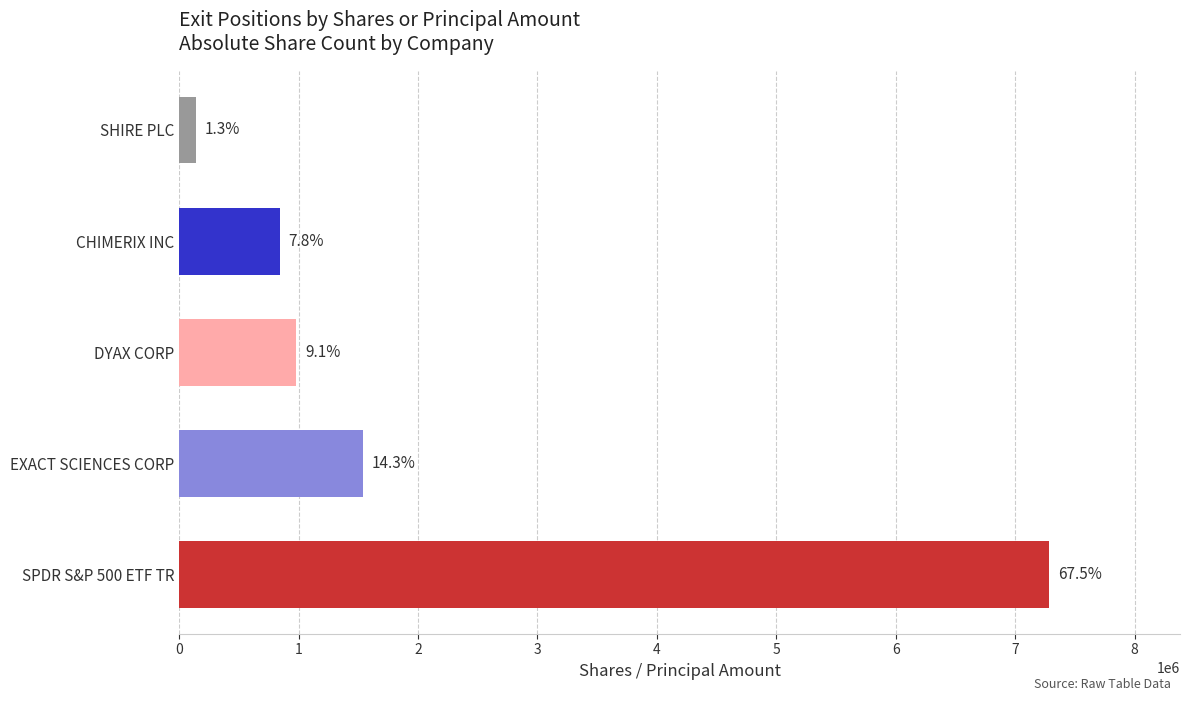

Are the bars horizontal?

Yes